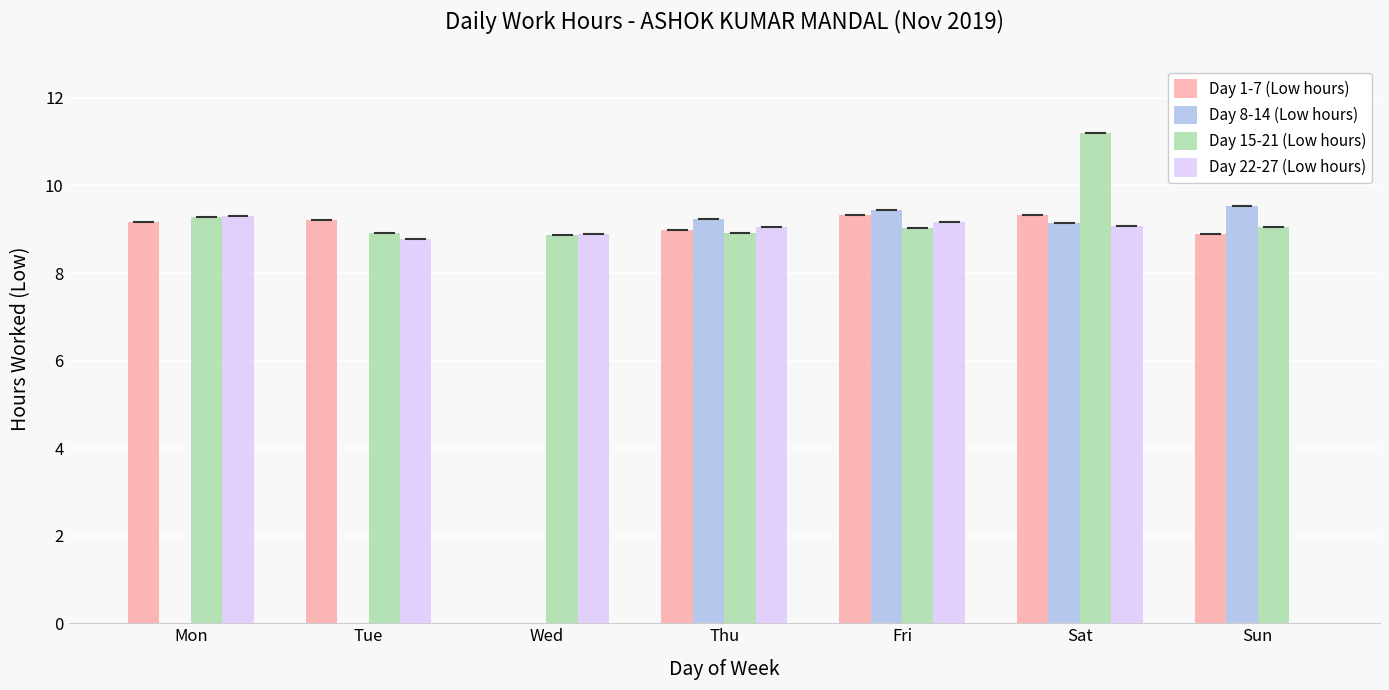

How many data points in Day 15-21 (Low hours) are above 9?

4